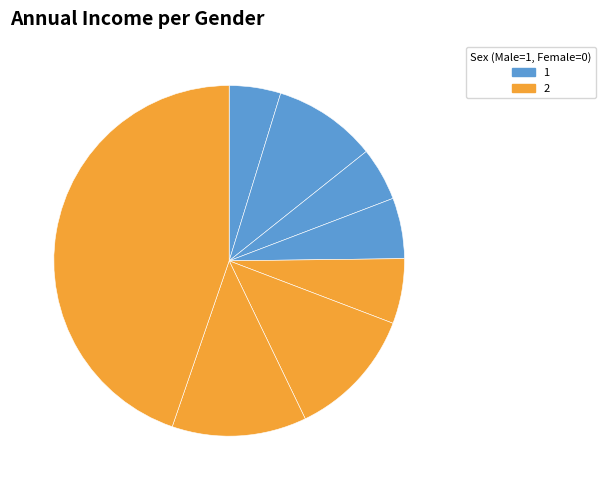

Count the number of slices in the pie.

8